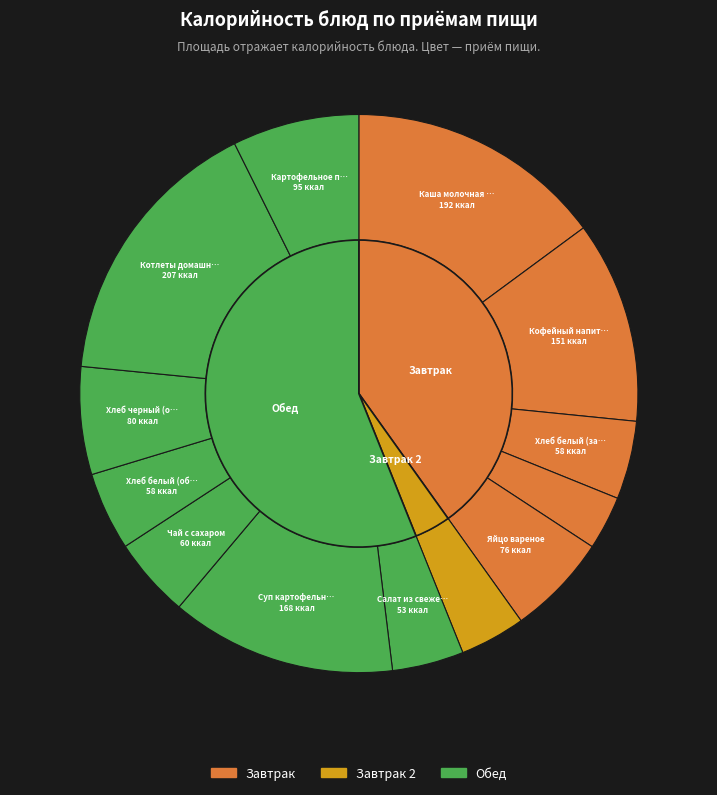

What is the ratio of the value at Суп картофельный гороховый to the value at Картофельное пюре?

1.8